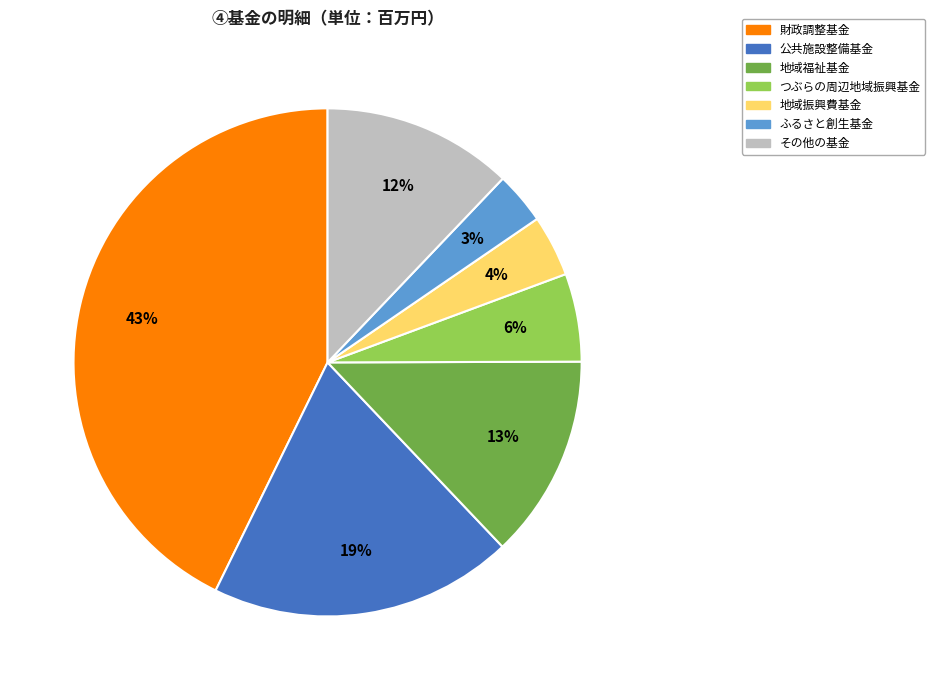

Is the sum of 公共施設整備基金 and ふるさと創生基金 greater than half?

No